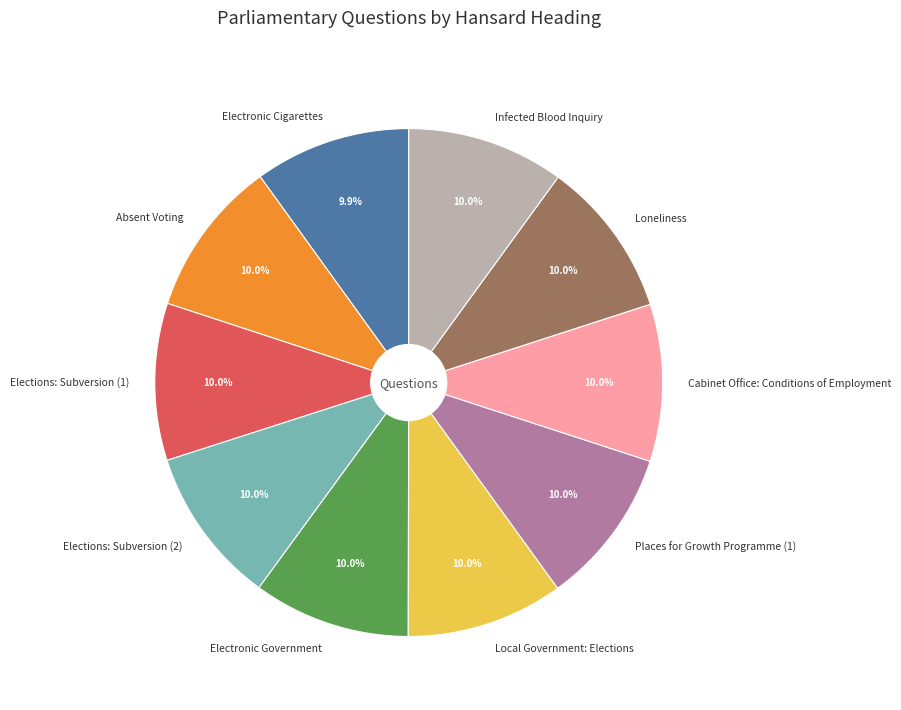

How many segments does this pie chart have?

10